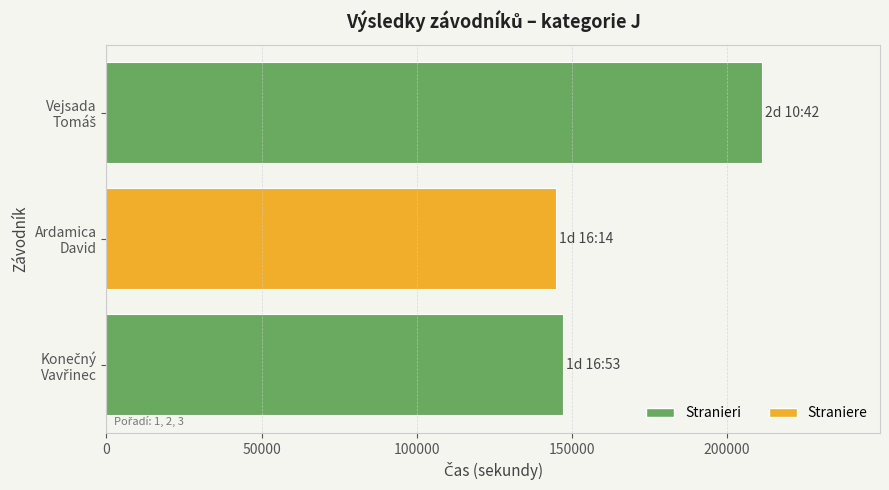

Does the chart contain any negative values?

No